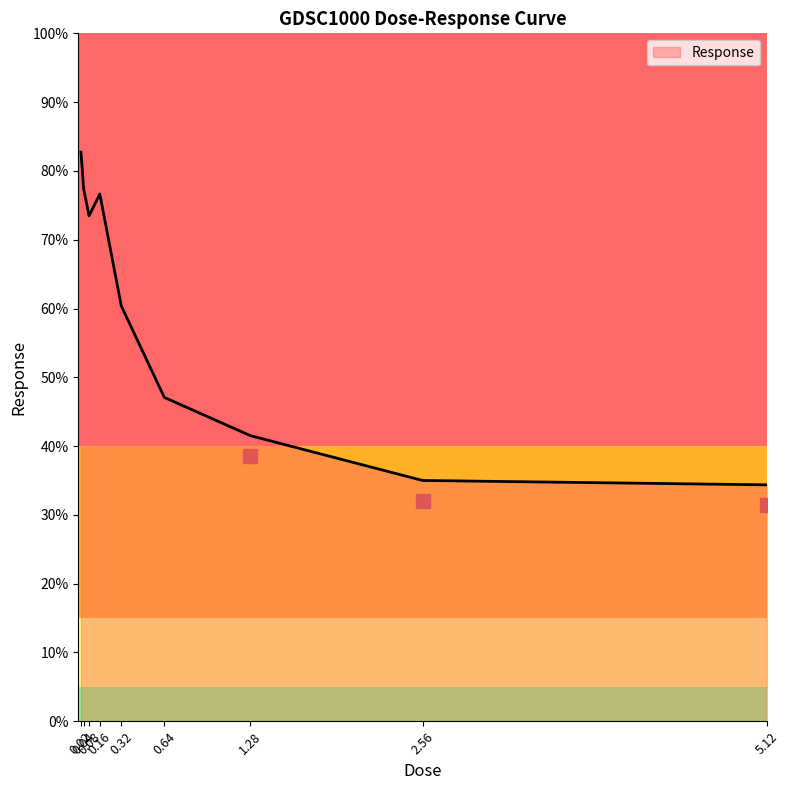

Where is the data nearest to the value 58?

0.32